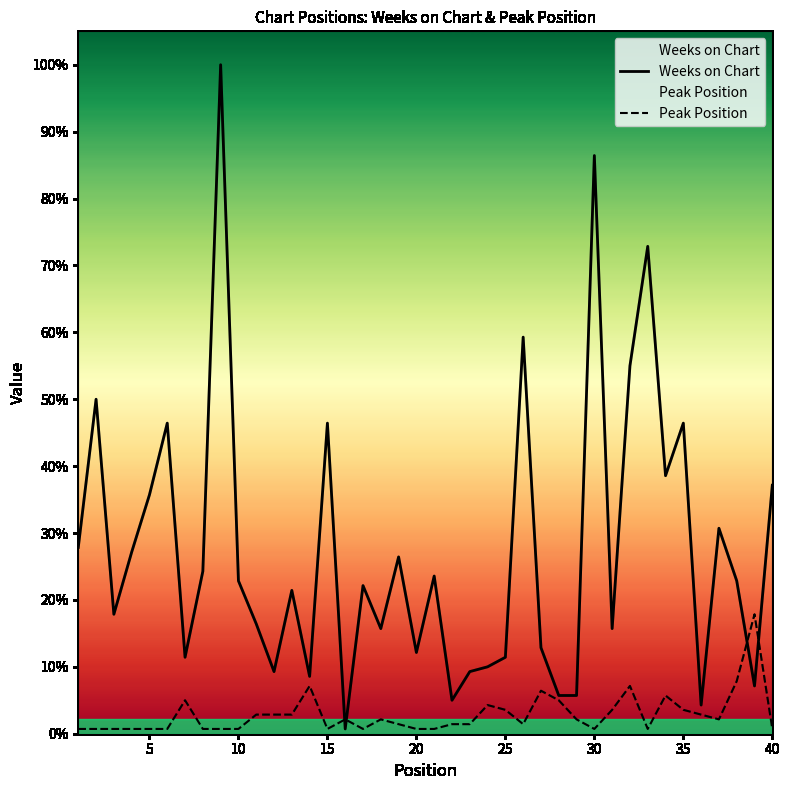

True or false: Peak Position has a value of 7 at 30.

False